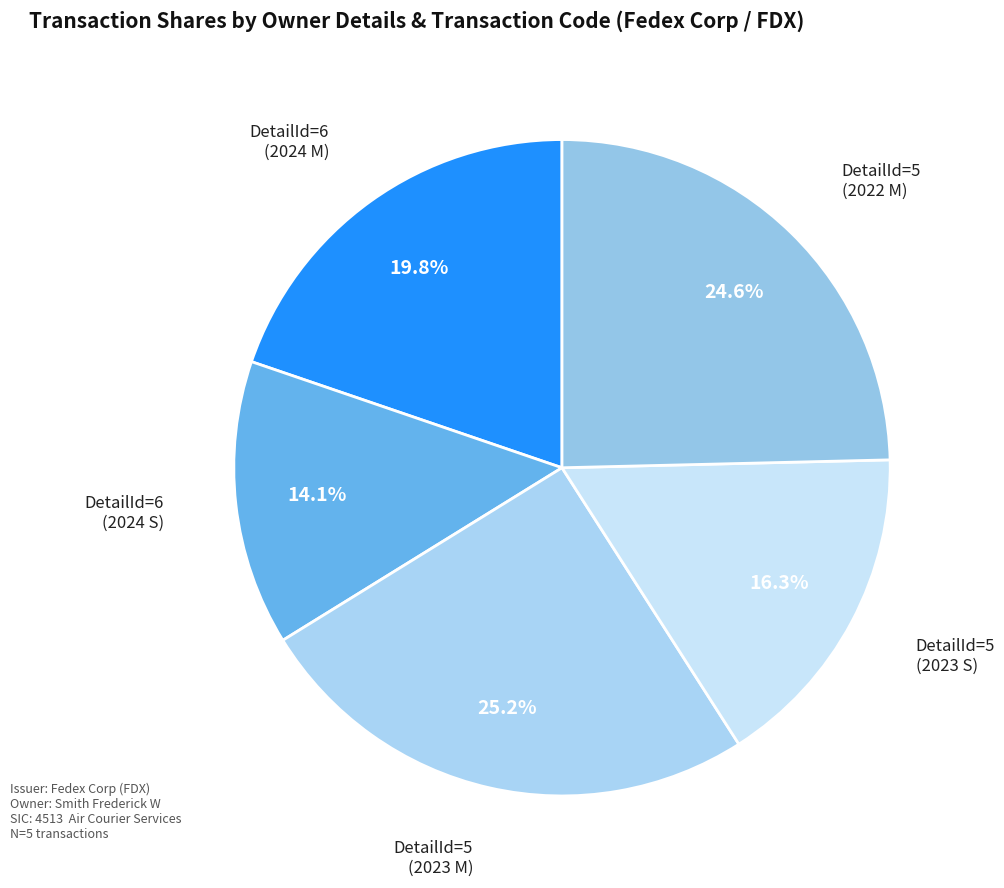

Is there any slice that represents more than half of the pie?

No